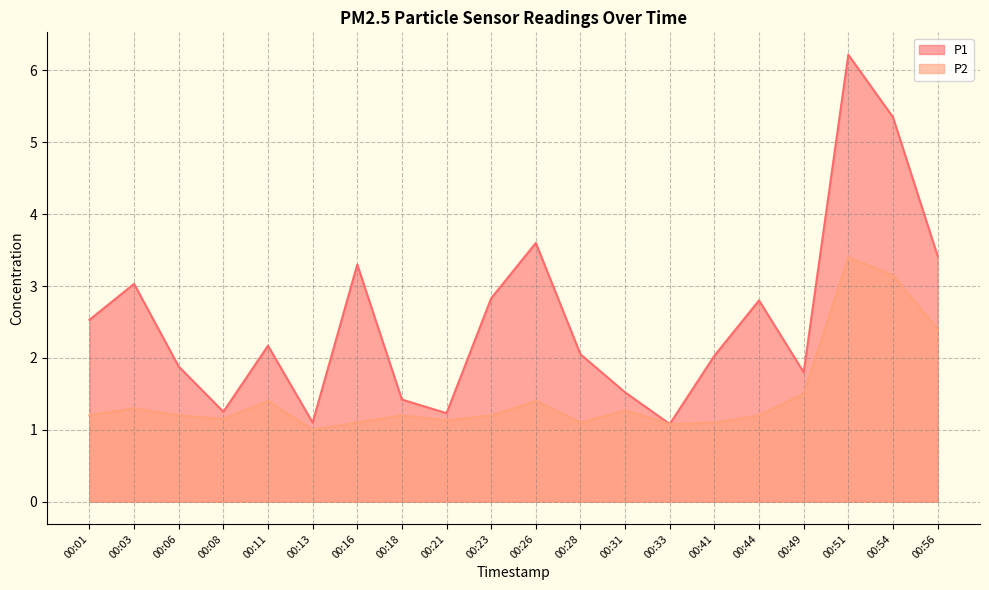

What is the minimum value shown in the chart?

1.0